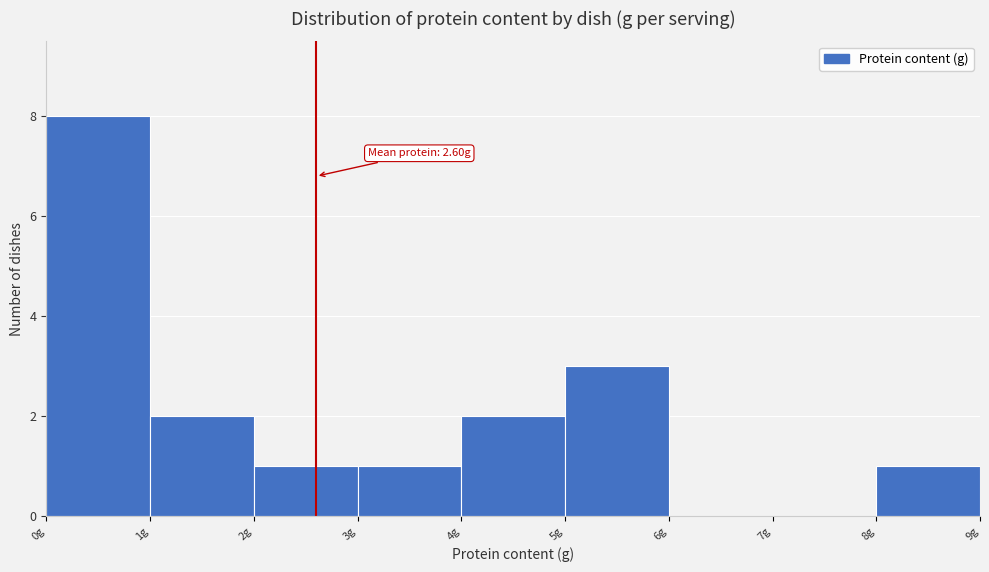

Over which range of the x-axis is the bar tallest?

0 to 1